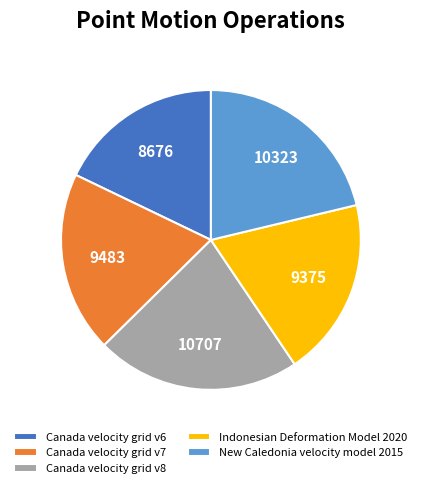

Do Indonesian Deformation Model 2020 and Canada velocity grid v6 together represent more than half of the pie?

No